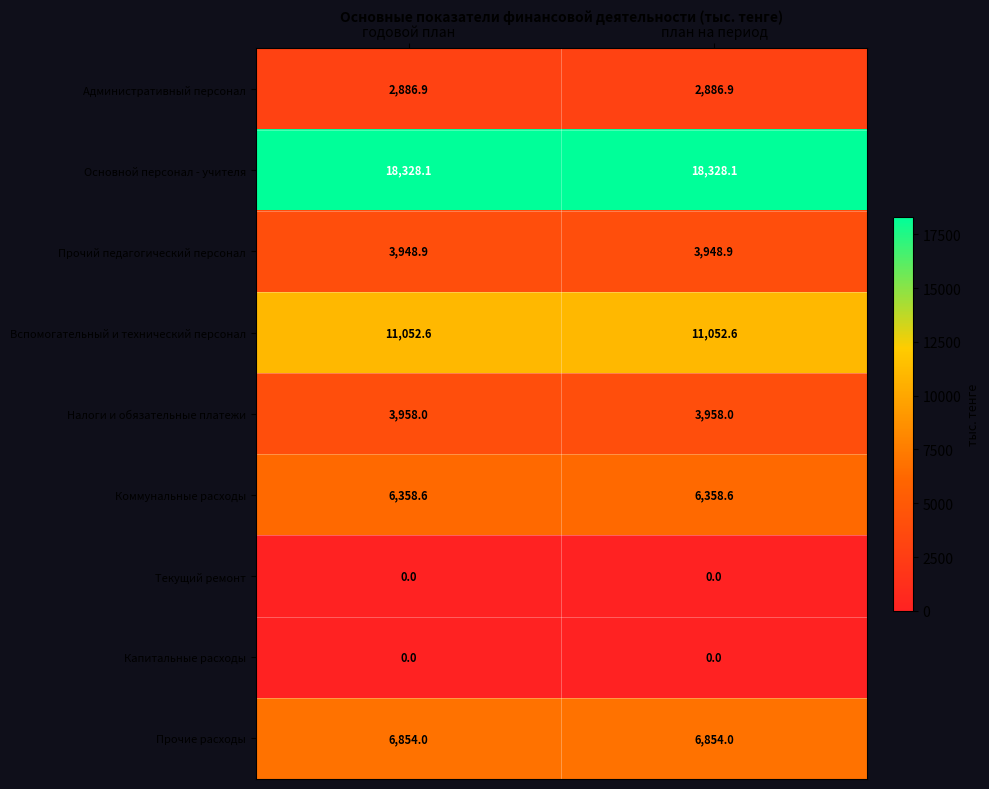

True or false: Текущий ремонт has a value of 0.0 at годовой план.

True